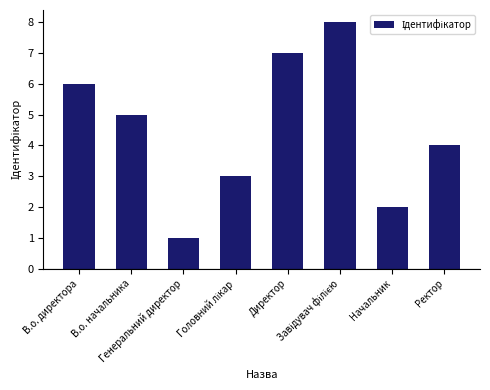

Approximately how many times larger is the value at Ректор compared to В.о. директора?

0.7